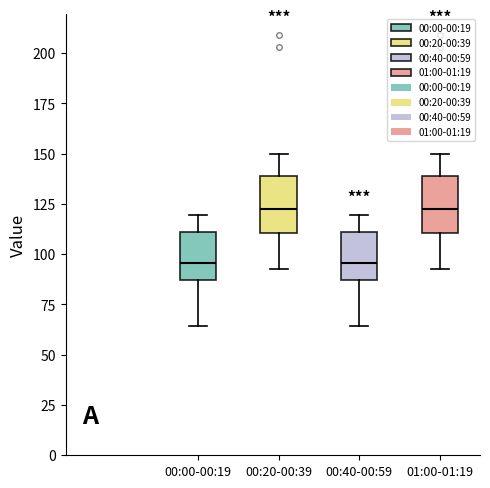

Where does the lower whisker of the box for 01:00-01:19 end on the y-axis? The values are not printed on the chart, so give them approximately, as read against the axis.

95